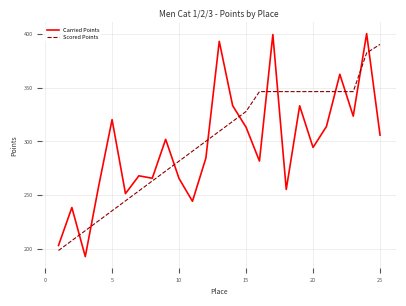

Which series has the largest total across all categories?

Scored Points